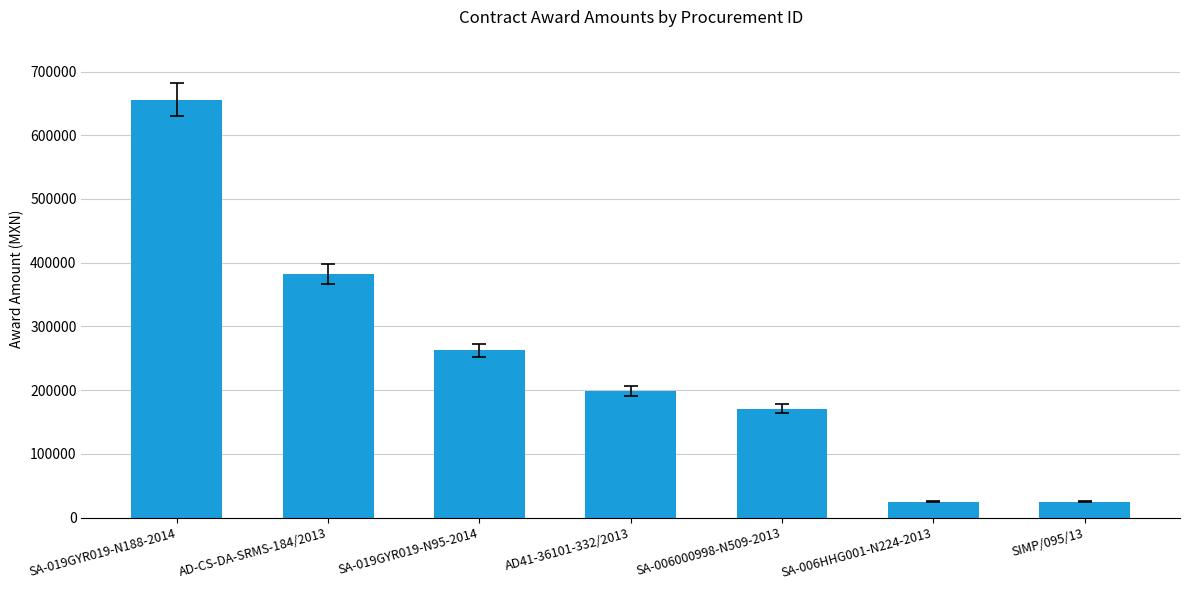

What is the sum of the values at SA-019GYR019-N188-2014 and AD-CS-DA-SRMS-184/2013?

1038117.6